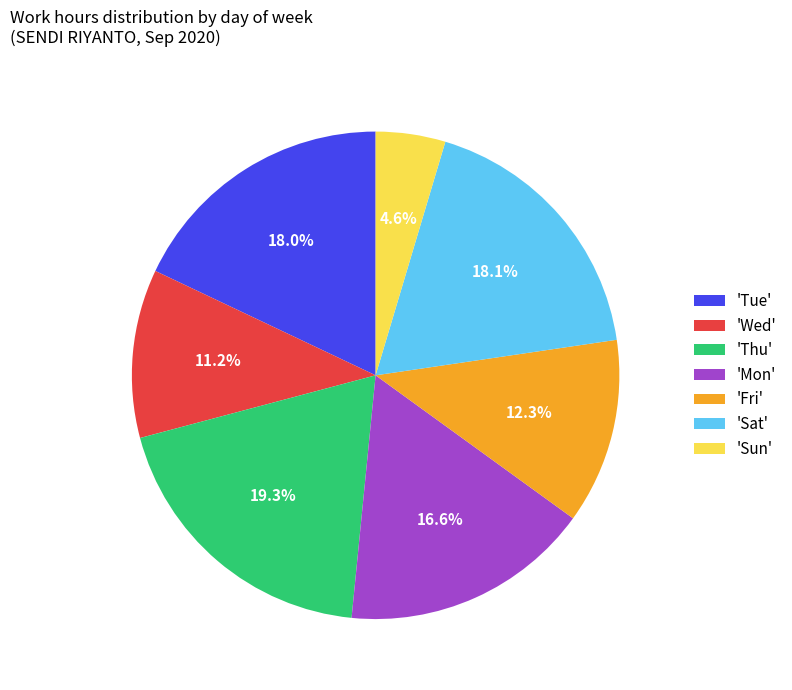

Do 'Mon' and 'Sat' together represent more than half of the pie?

No